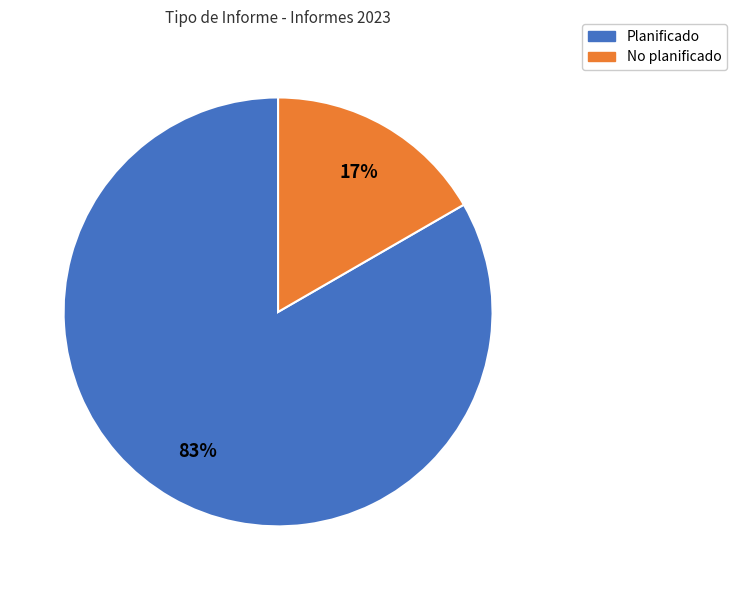

True or false: Planificado accounts for 97% of the total.

False